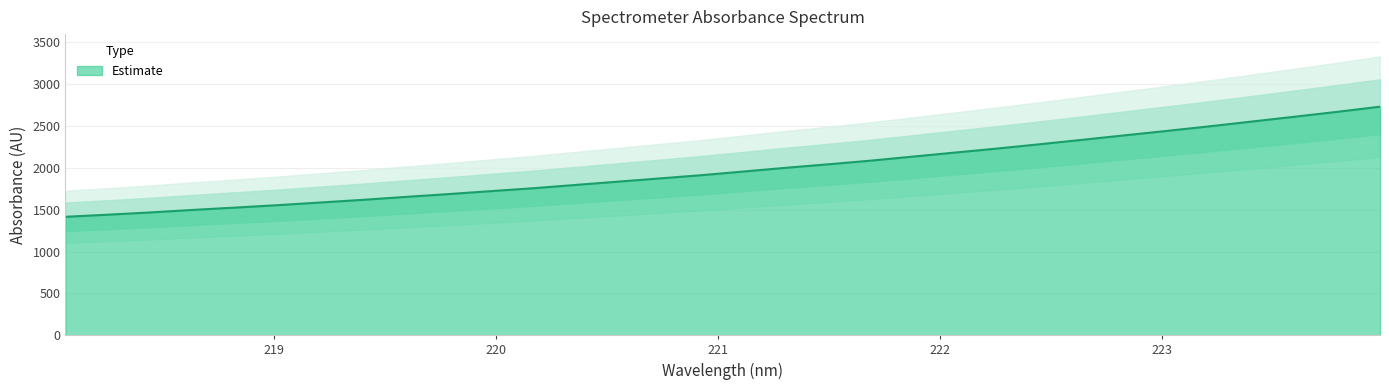

What is the value of the 32nd point from the left?

2732.0